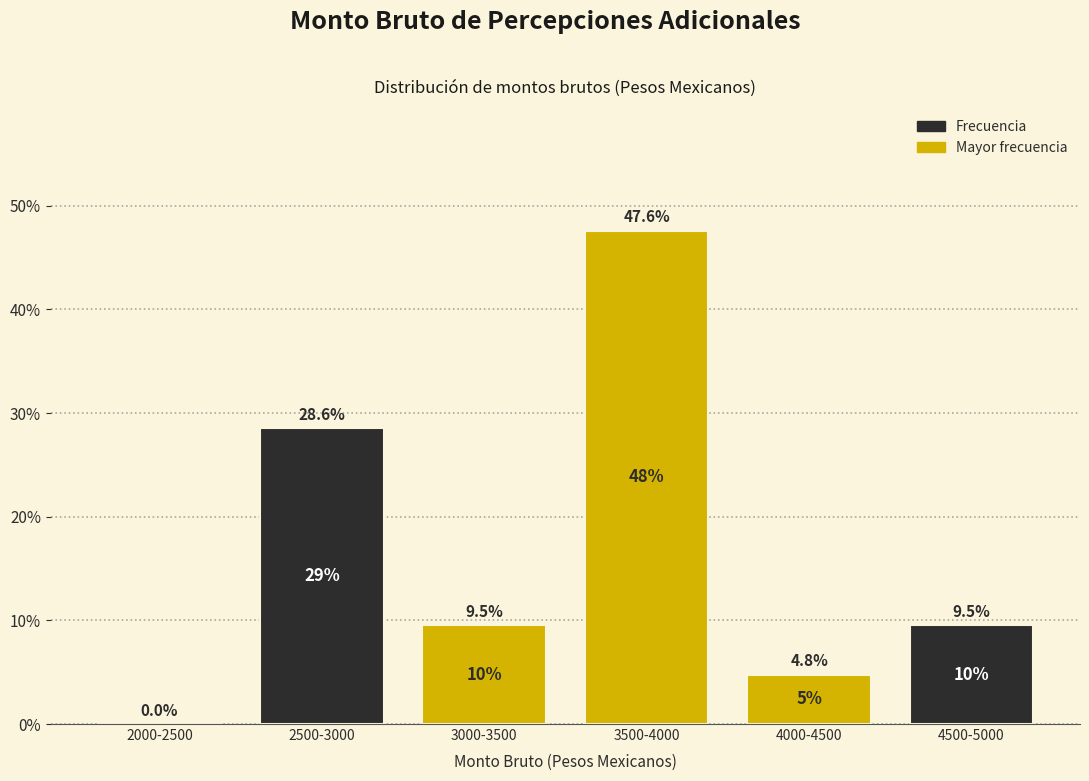

Reading left to right, what are all the values shown in this chart?

2000-2500=0.0	2500-3000=28.6	3000-3500=9.5	3500-4000=47.6	4000-4500=4.8	4500-5000=9.5